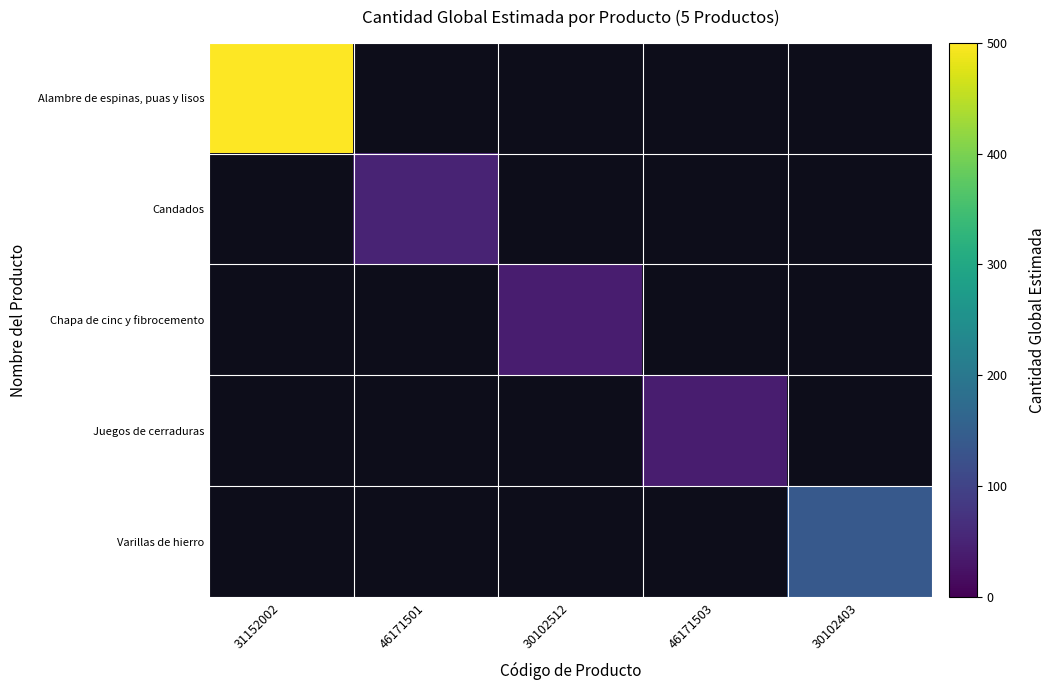

How many values in Varillas de hierro are above zero?

1